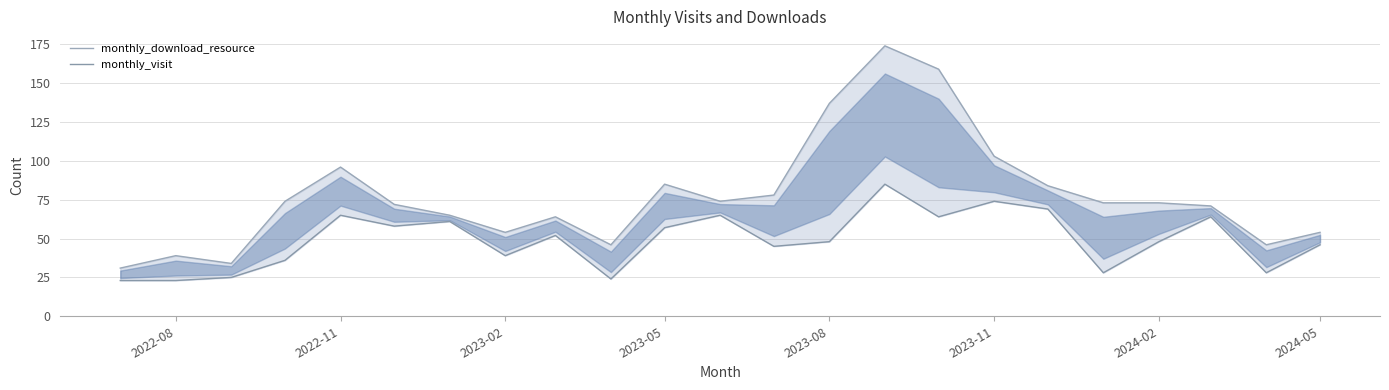

Which category has the lowest value in the monthly_visit series?

2022-08